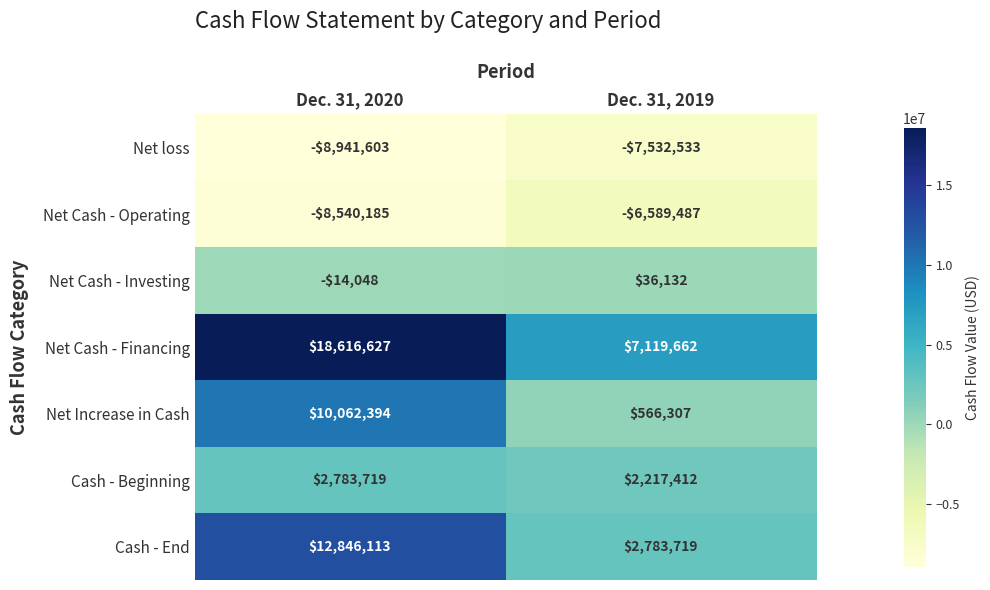

Reading right to left, transcribe all the data shown in this chart.

Net loss: -7532533	-8941603
Net Cash - Operating: -6589487	-8540185
Net Cash - Investing: 36132	-14048
Net Cash - Financing: 7119662	18616627
Net Increase in Cash: 566307	10062394
Cash - Beginning: 2217412	2783719
Cash - End: 2783719	12846113